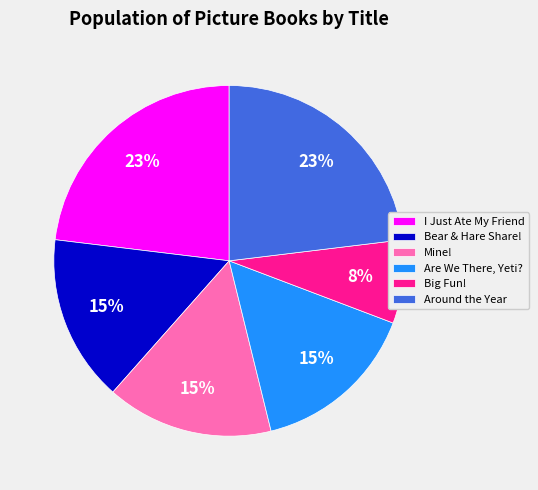

What is the ratio of the value at I Just Ate My Friend to the value at Bear & Hare Share!?

1.5